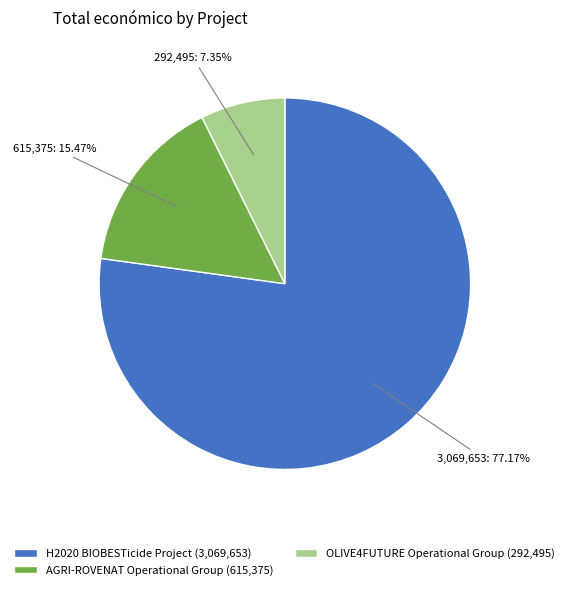

Which category has the smallest portion of the pie?

OLIVE4FUTURE Operational Group